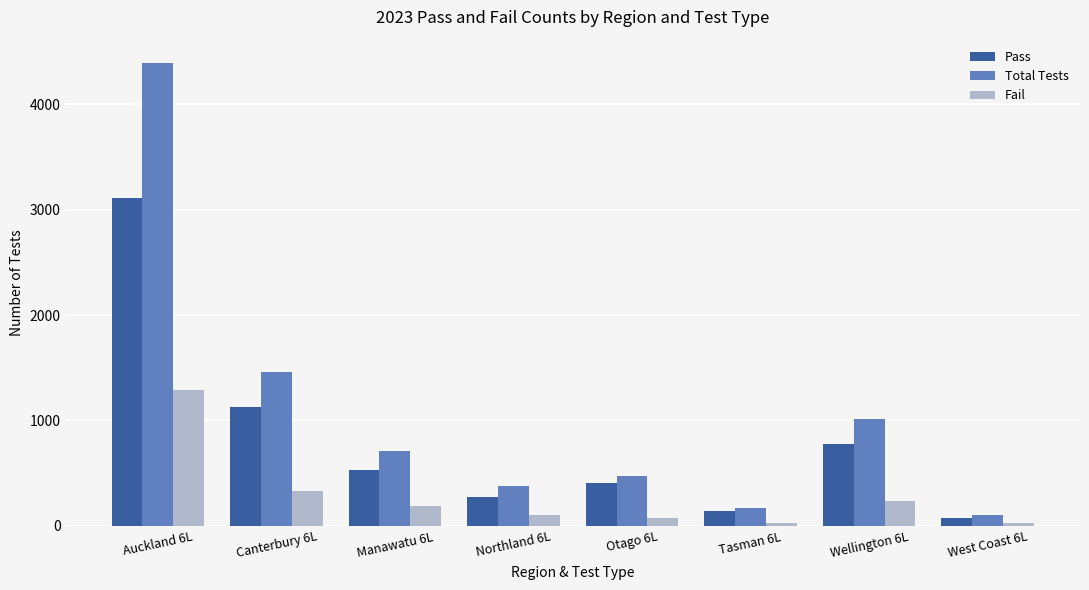

What is the maximum value shown in the chart?

4394